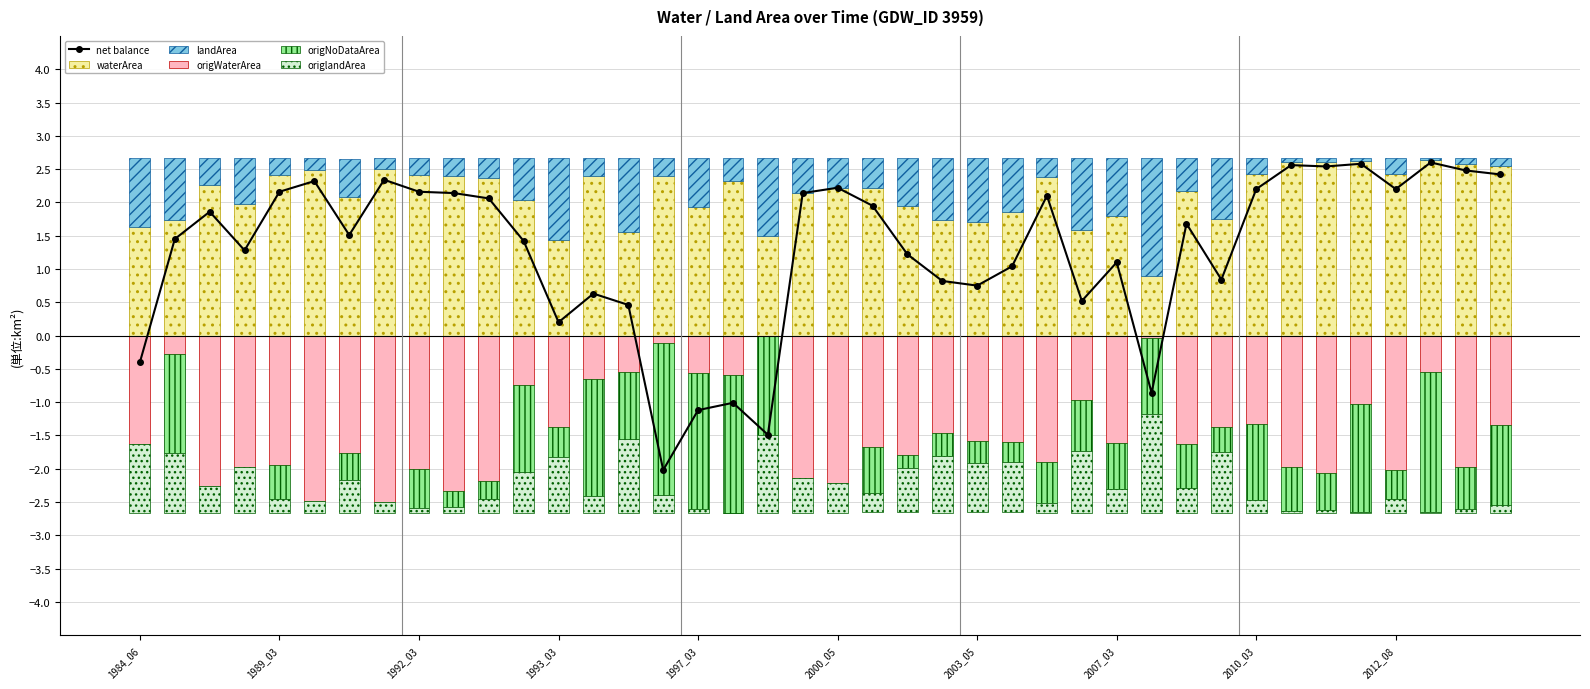

True or false: origWaterArea has a value of -1.3 at 10.

False